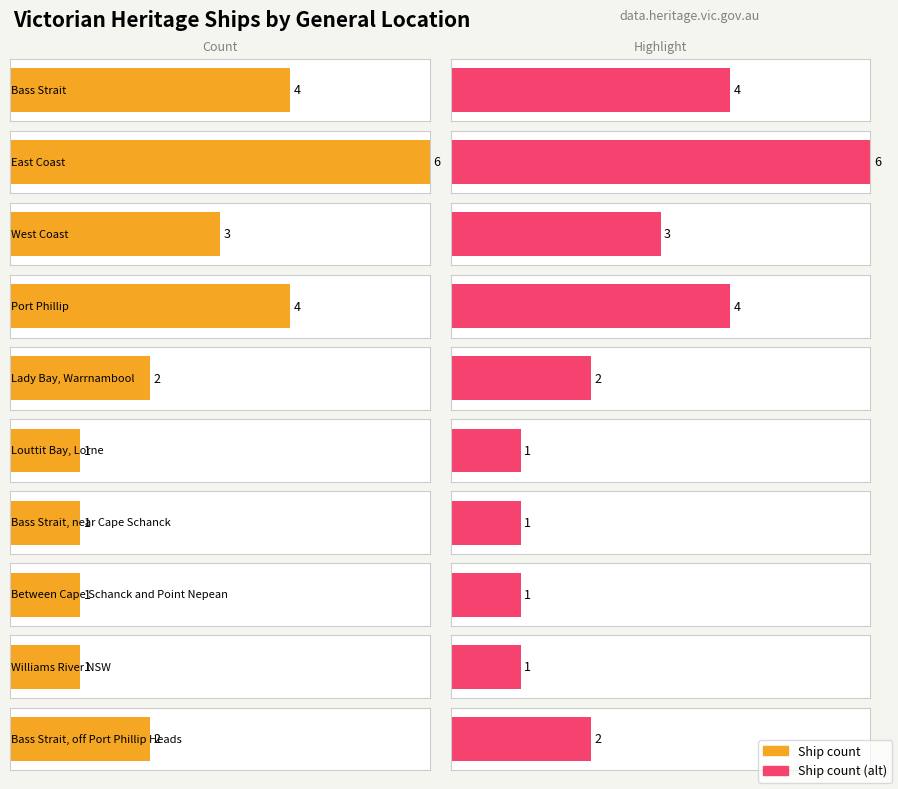

What is the sum of the Average utilization values at East Coast and Louttit Bay, Lorne?

7